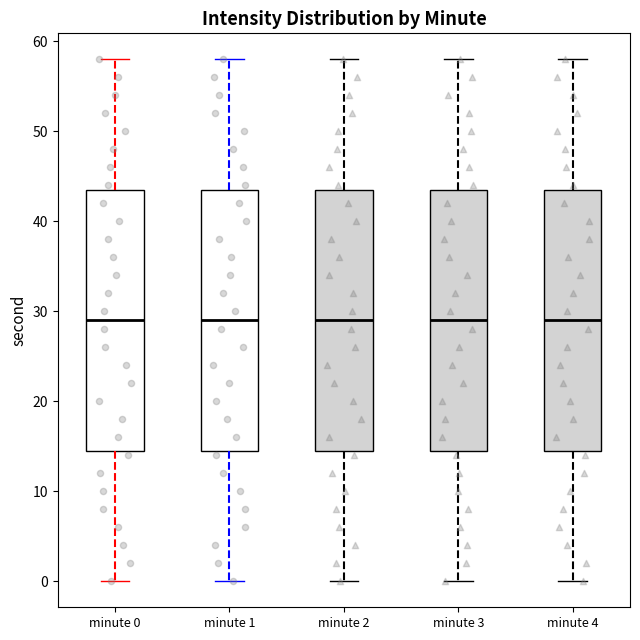

Reading left to right, transcribe this box plot: for each box, give where its median line is, the range the box spans, and where its two whiskers end, as read against the y-axis. The values are not printed on the chart, so give them approximately, as read against the axis.

minute 0: median 29, box 15 to 44, whiskers 0 to 58
minute 1: median 29, box 15 to 44, whiskers 0 to 58
minute 2: median 29, box 15 to 44, whiskers 0 to 58
minute 3: median 29, box 15 to 44, whiskers 0 to 58
minute 4: median 29, box 15 to 44, whiskers 0 to 58